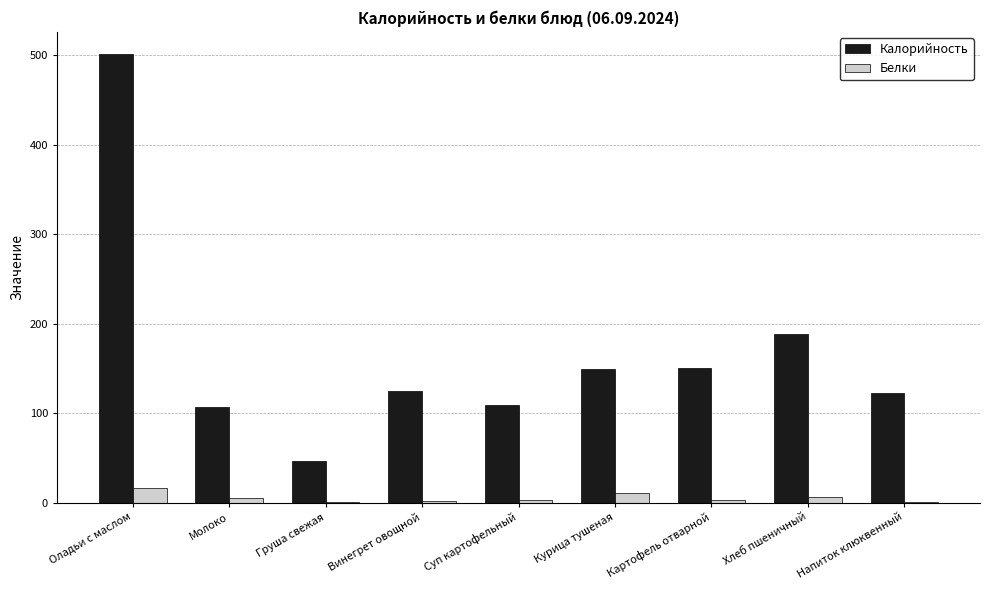

True or false: Калорийность has a value of 501.0 at Оладьи с маслом.

True